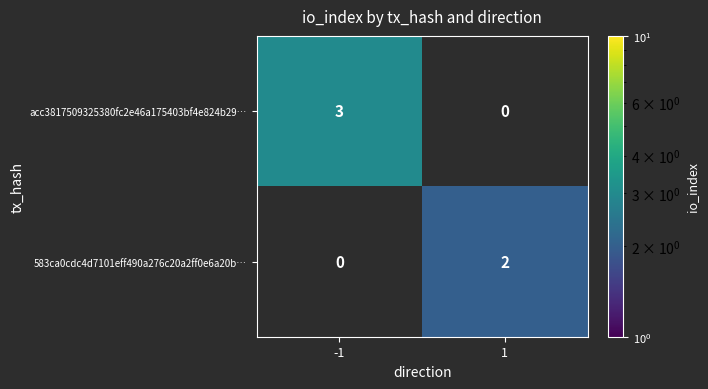

The value of 583ca0cdc4d7101eff490a276c20a2ff0e6a20b… at 1 is 4. True or false?

False